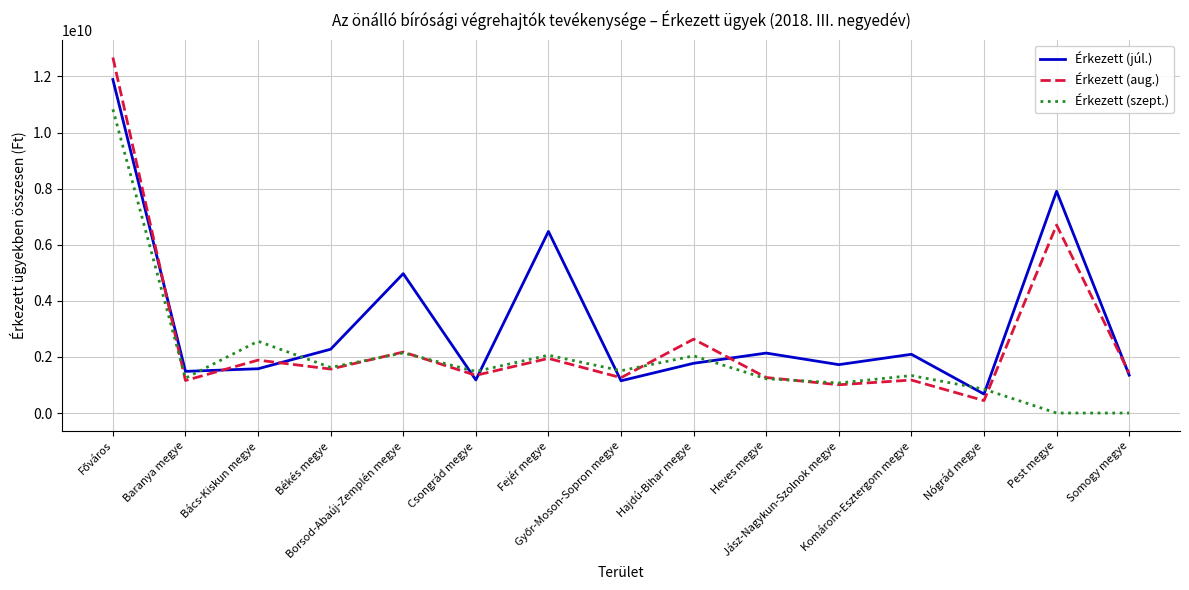

Which series ends up on top after the final intersection of Érkezett (szept.) and Érkezett (júl.)?

Érkezett (júl.)